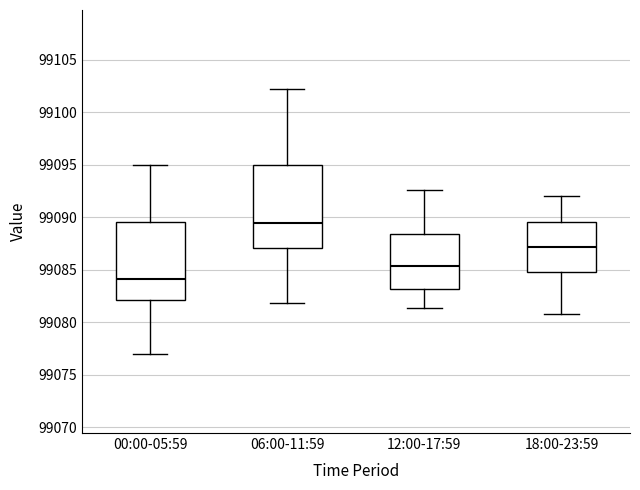

Reading left to right, read every box against the y-axis: the position of its median line, the range the box covers, and the ends of its whiskers. The values are not printed on the chart, so give them approximately, as read against the axis.

00:00-05:59: median 99084.0, box 99082.0 to 99089.5, whiskers 99077.0 to 99095.0
06:00-11:59: median 99089.5, box 99087.0 to 99095.0, whiskers 99082.0 to 99102.0
12:00-17:59: median 99085.5, box 99083.0 to 99088.5, whiskers 99081.5 to 99092.5
18:00-23:59: median 99087.0, box 99085.0 to 99089.5, whiskers 99081.0 to 99092.0